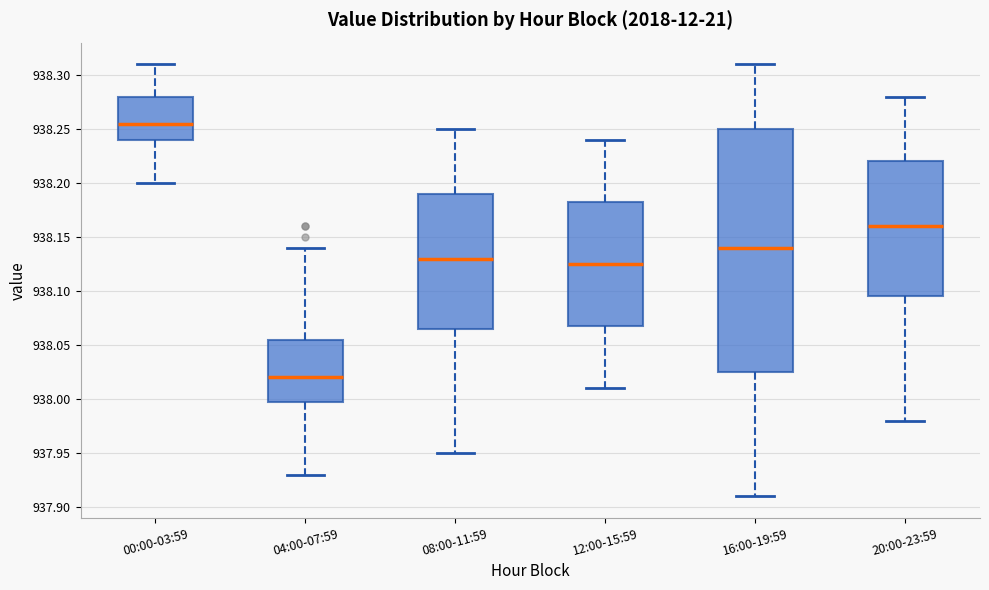

Which box is the tallest, from its lower edge to its upper edge?

16:00-19:59